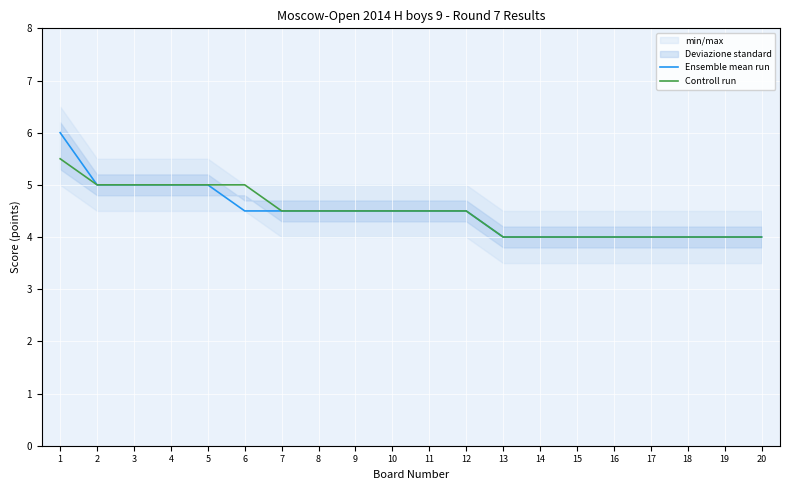

Which has a higher value, 10 or 13?

10